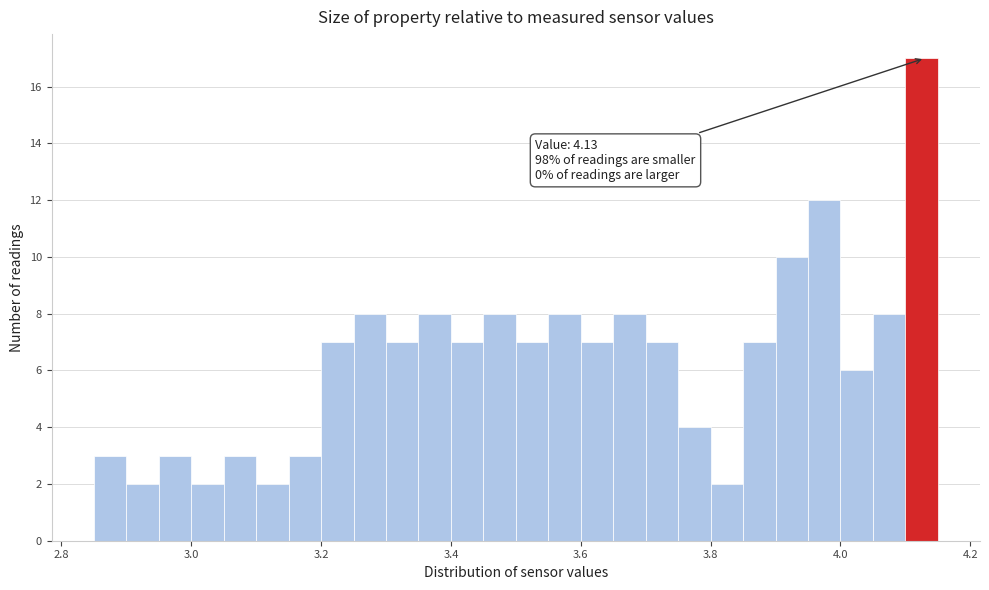

Read against the x-axis, roughly where is the centre of the tallest bar?

4.12